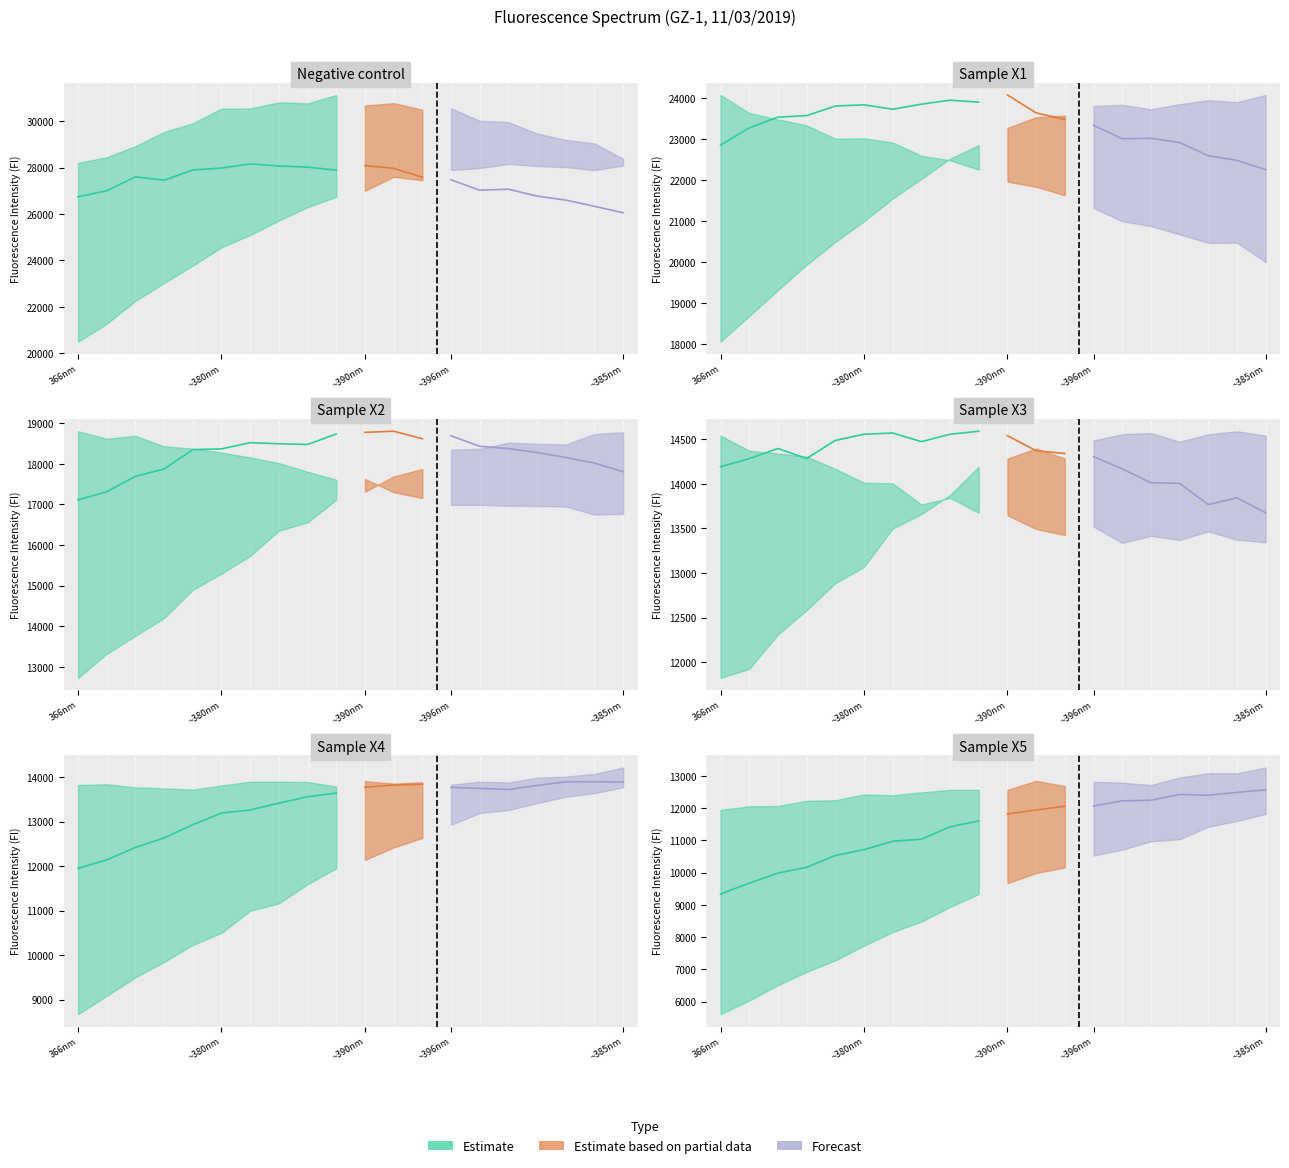

Is it true that Sample low (X1-X5) equals 6223 at X7?

False